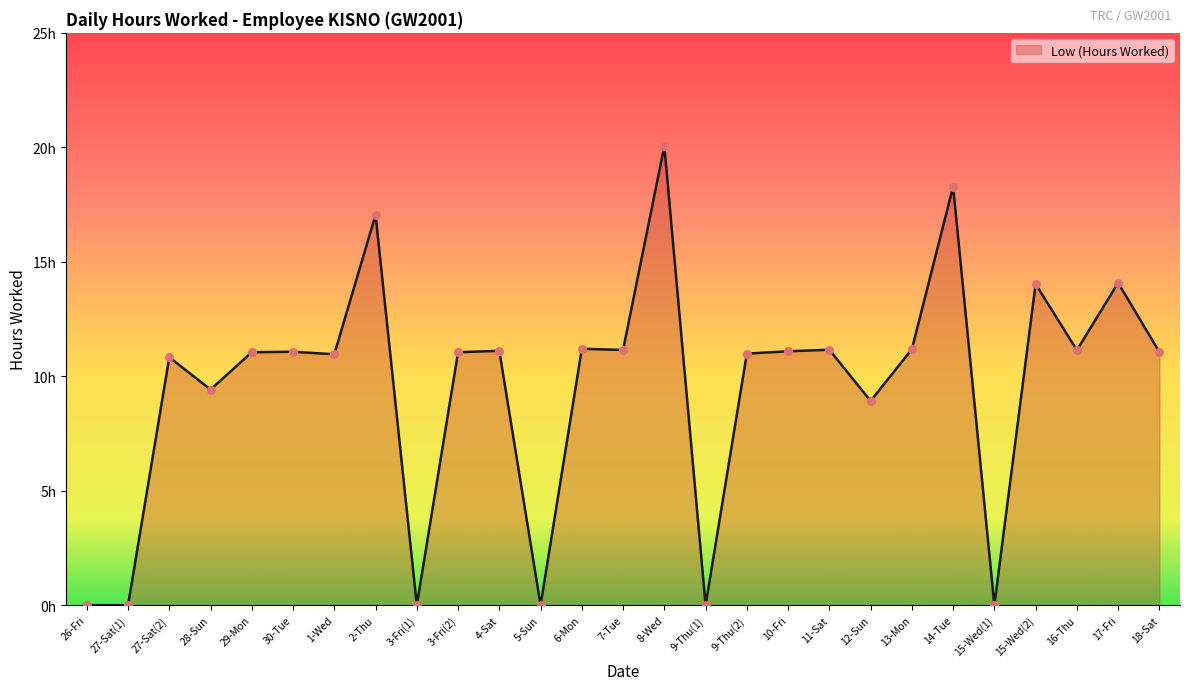

What is the change in value from 2-Thu to 7-Tue?

-5.9